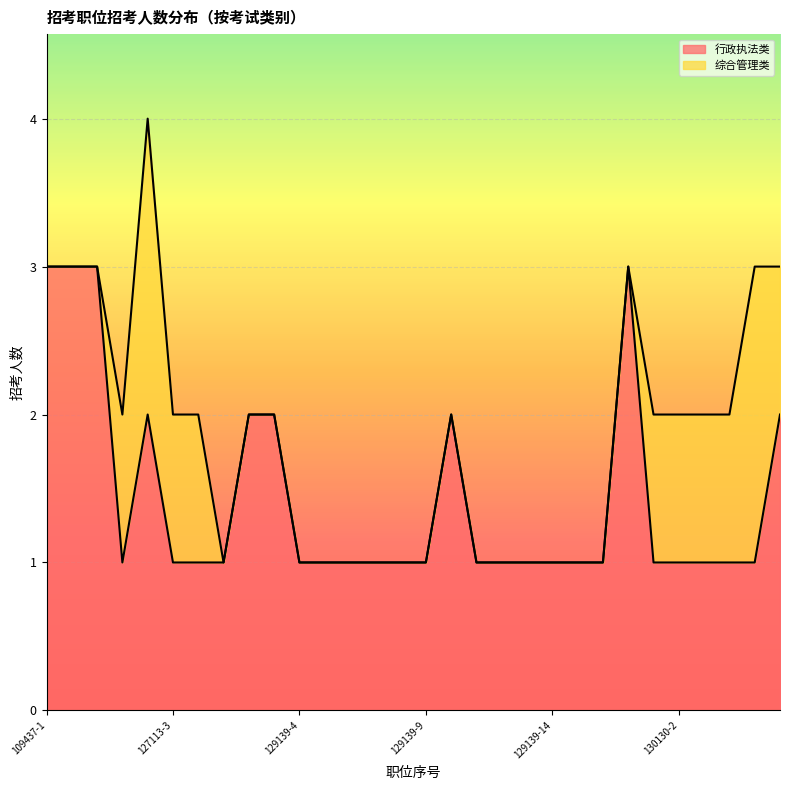

At which category does the chart reach its peak across all series?

109437-1